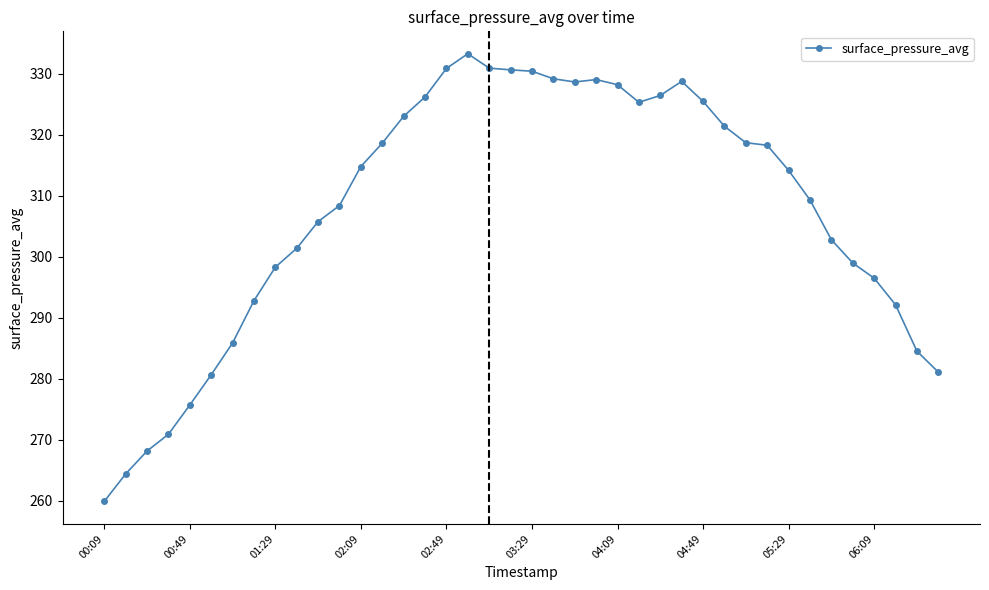

What is the value of the 26th point from the left?

325.4